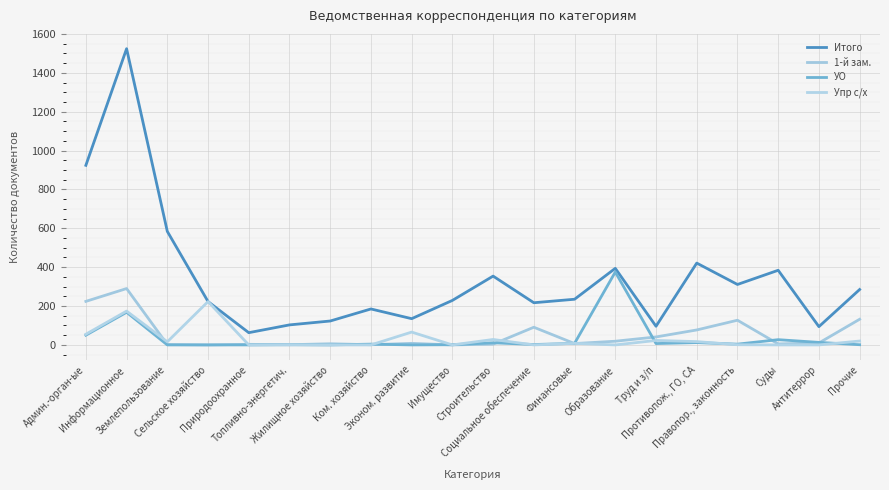

Between Сельское хозяйство and Землепользование, which is larger?

Землепользование